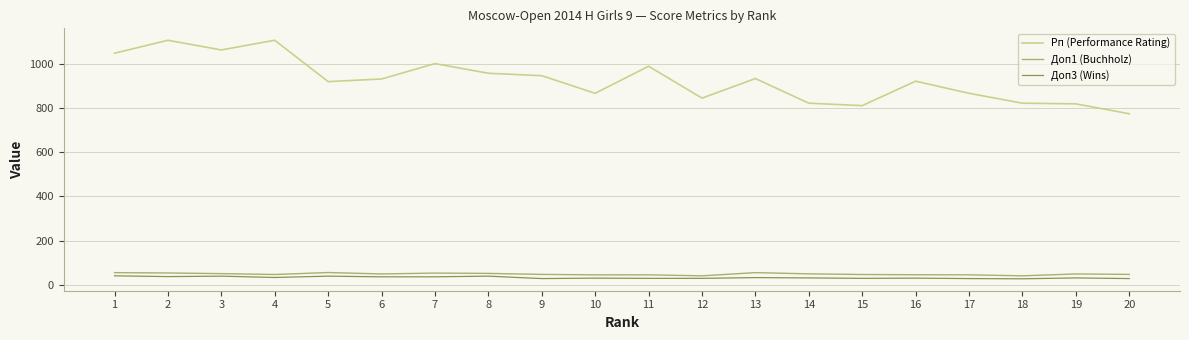

What is the difference between the highest and lowest values at 5?

884.0